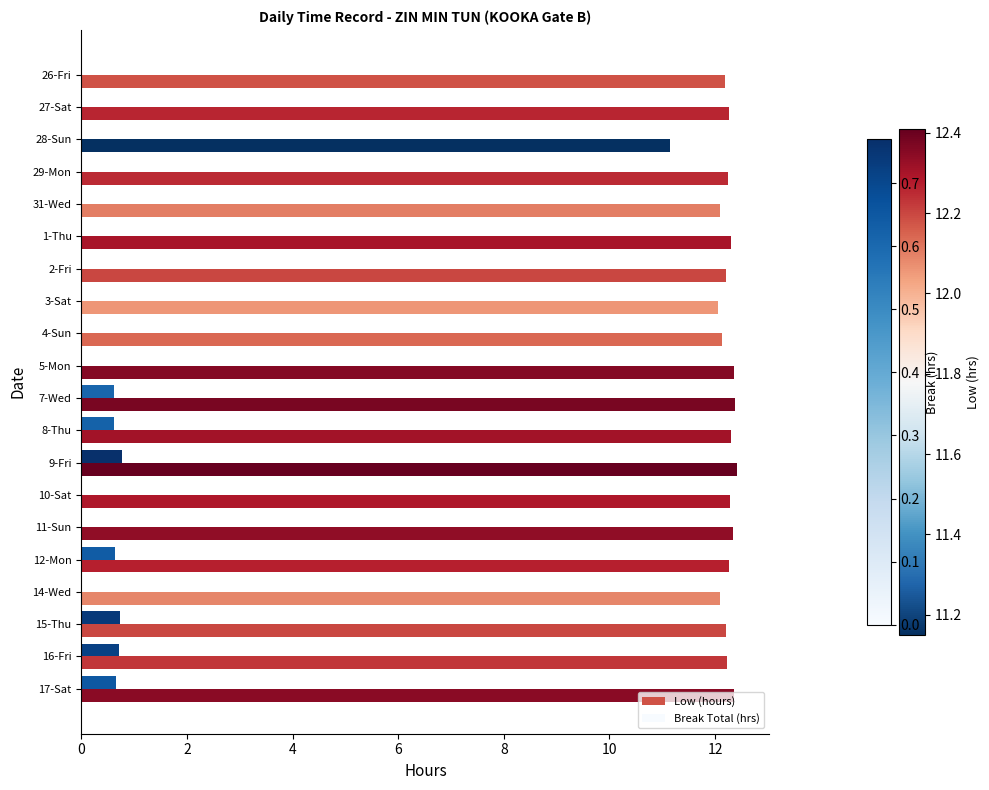

What is the sum of the Low (hours) values at 17-Sat and 5-Mon?

24.7